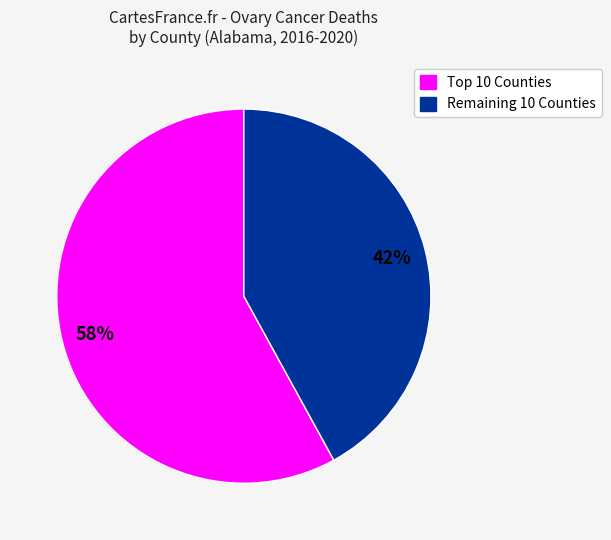

Is there any slice that represents more than half of the pie?

Yes